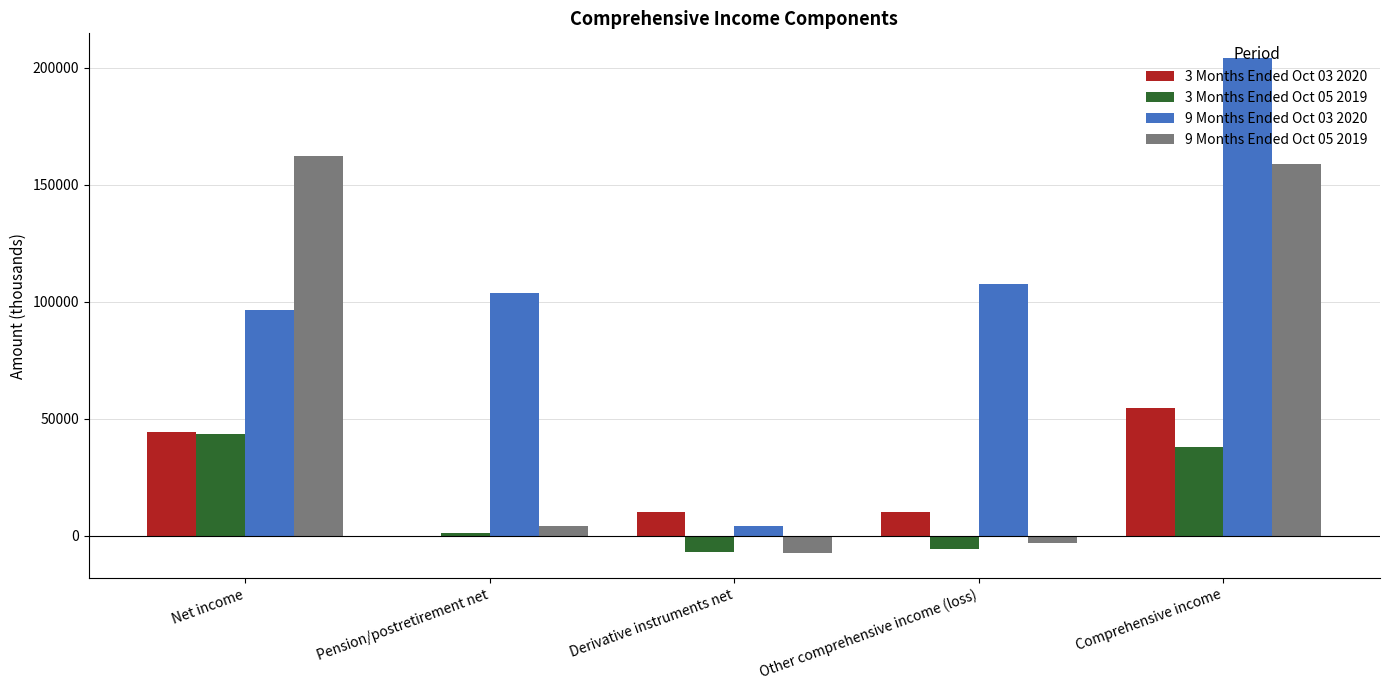

What are all the series names shown in the legend?

3 Months Ended Oct 03 2020, 3 Months Ended Oct 05 2019, 9 Months Ended Oct 03 2020, 9 Months Ended Oct 05 2019